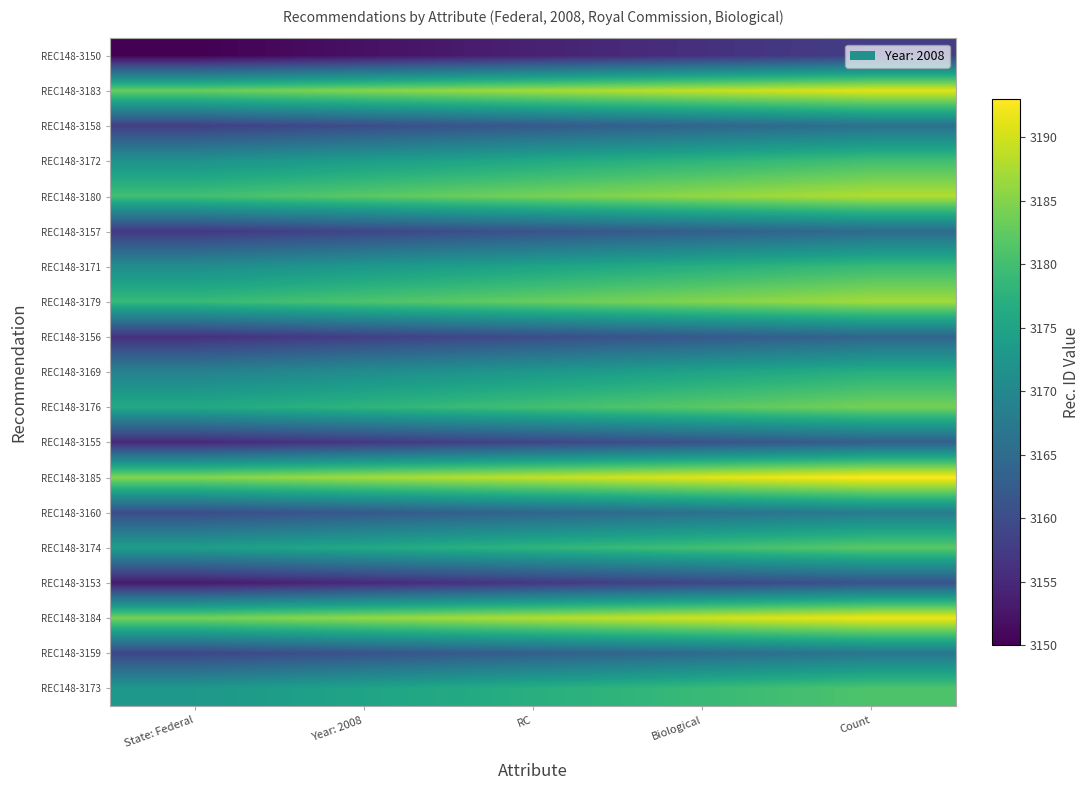

What is the smallest value displayed?

3150